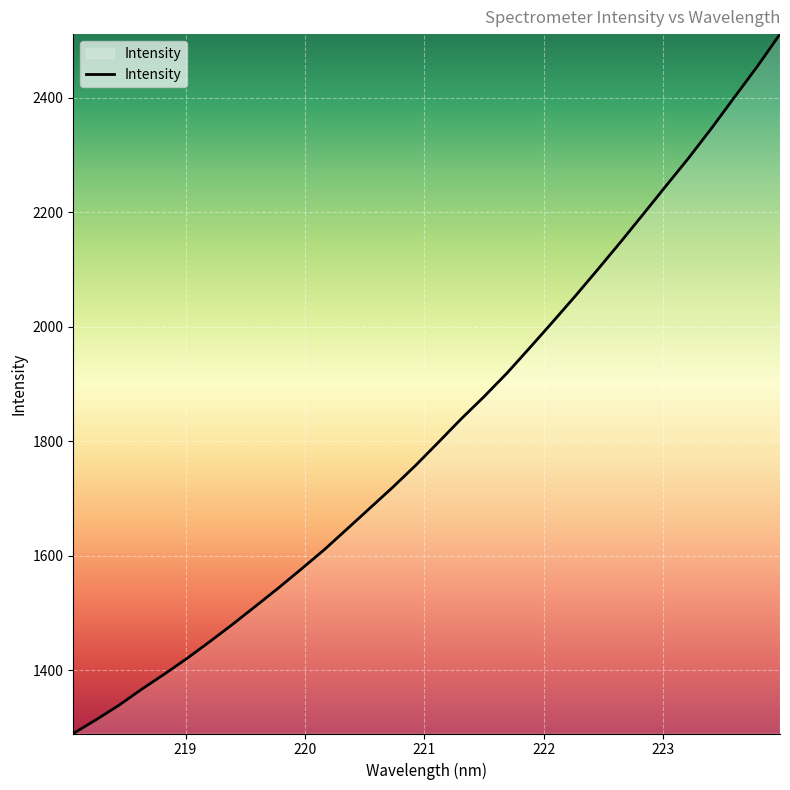

What is the smallest value displayed?

1289.9